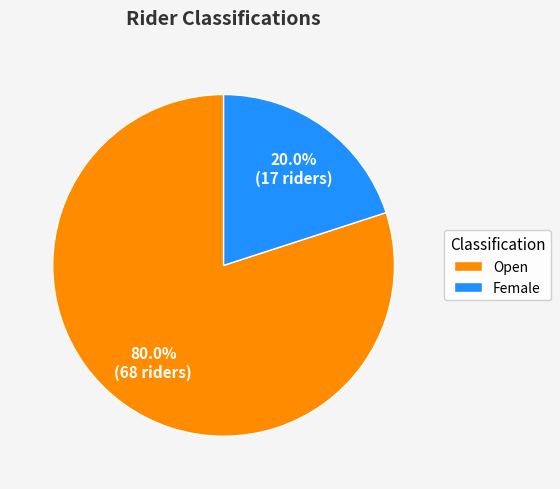

The Female slice represents 12% of the pie. True or false?

False